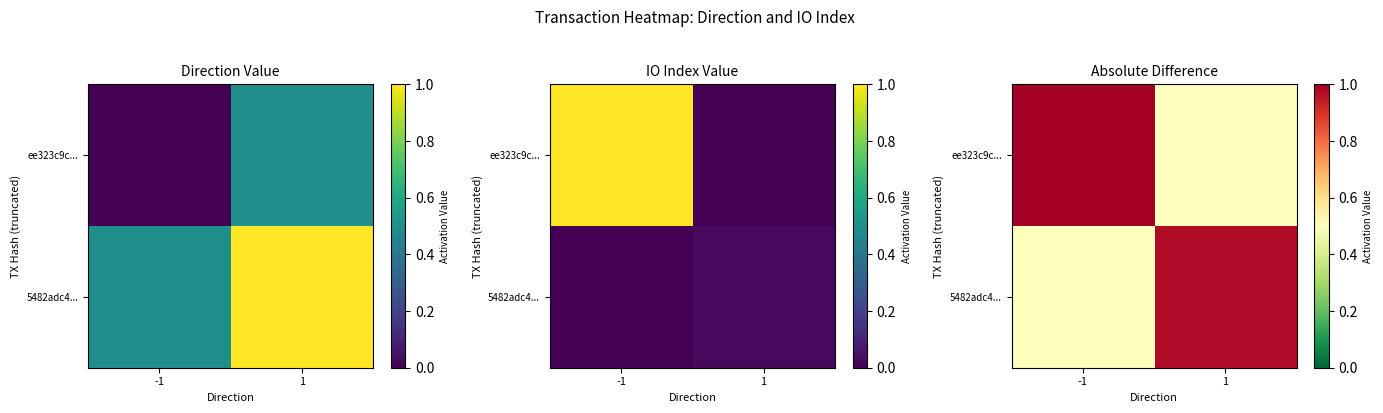

What is the difference between the 5482adc4... values at -1 and 1?

0.5